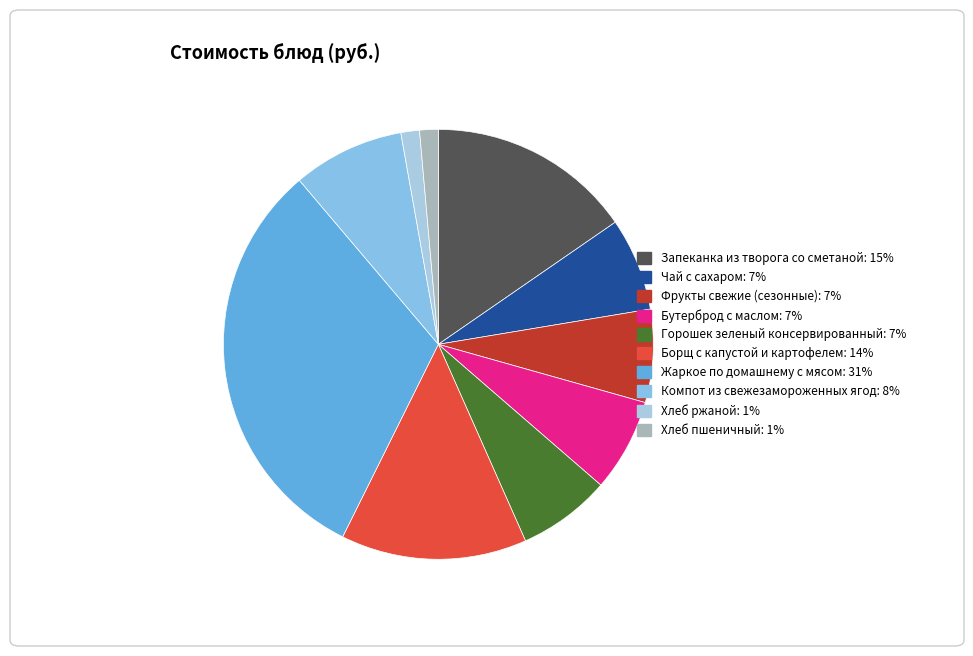

Is there any slice that represents more than half of the pie?

No